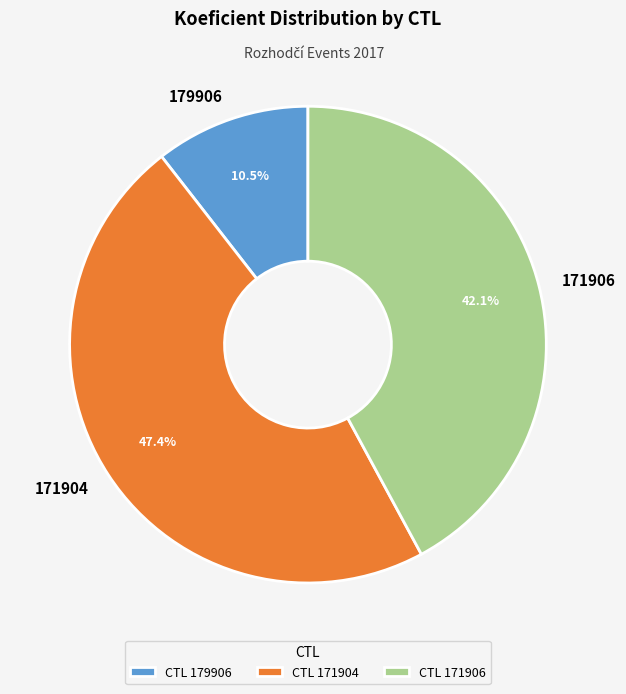

Is it true that 171906 is 42% of the pie?

True